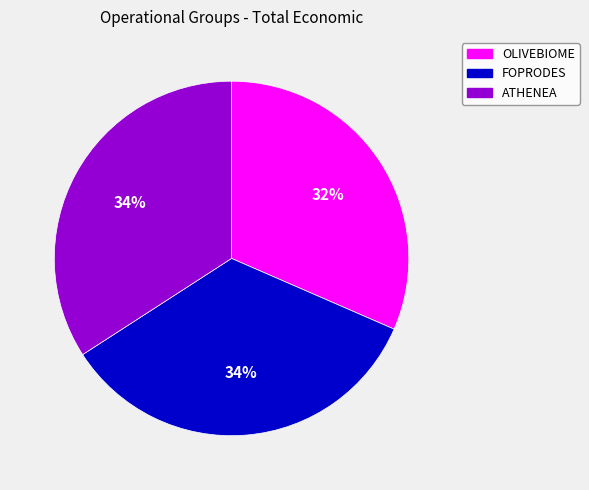

Combined, do ATHENEA and OLIVEBIOME account for over 50%?

Yes